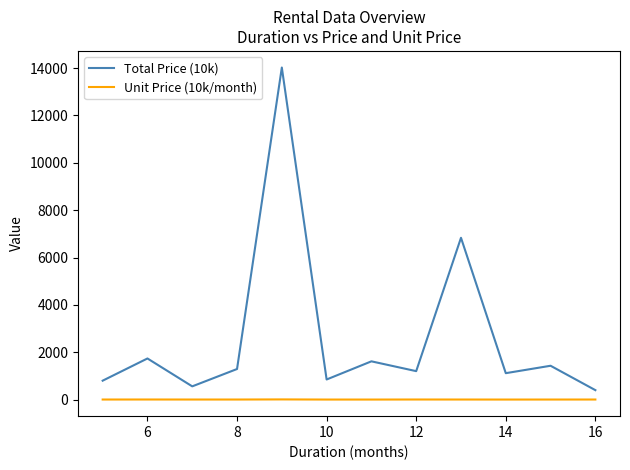

True or false: Unit Price (10k/month) and Total Price (10k) intersect in this chart.

False